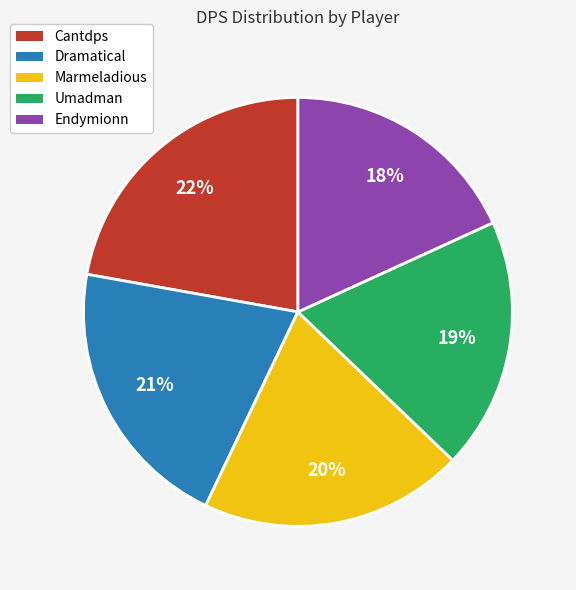

To the nearest percent, what is the difference between the largest and smallest slice percentages?

4%